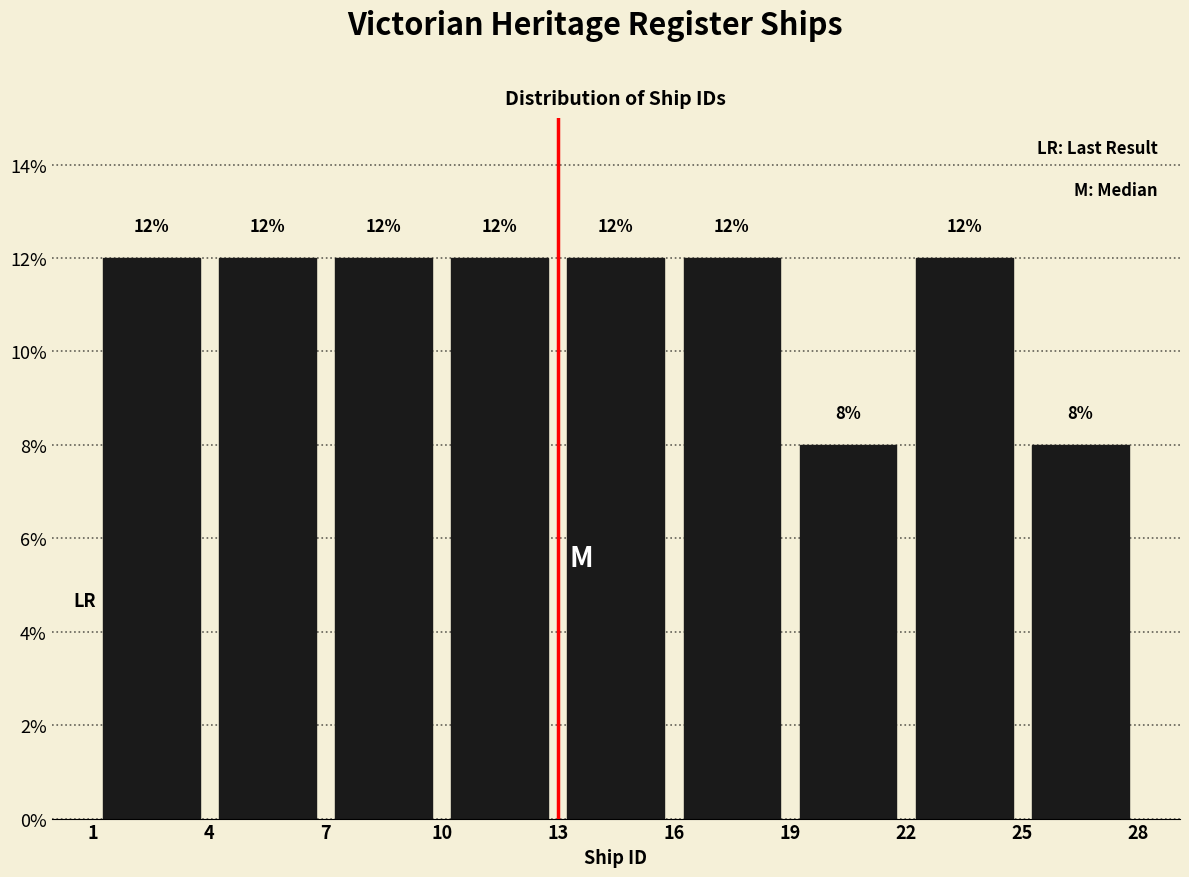

Reading left to right, list every bar in this chart as the range it spans on the x-axis followed by its height.

1 to 4: 12
4 to 7: 12
7 to 10: 12
10 to 13: 12
13 to 16: 12
16 to 19: 12
19 to 22: 8
22 to 25: 12
25 to 28: 8